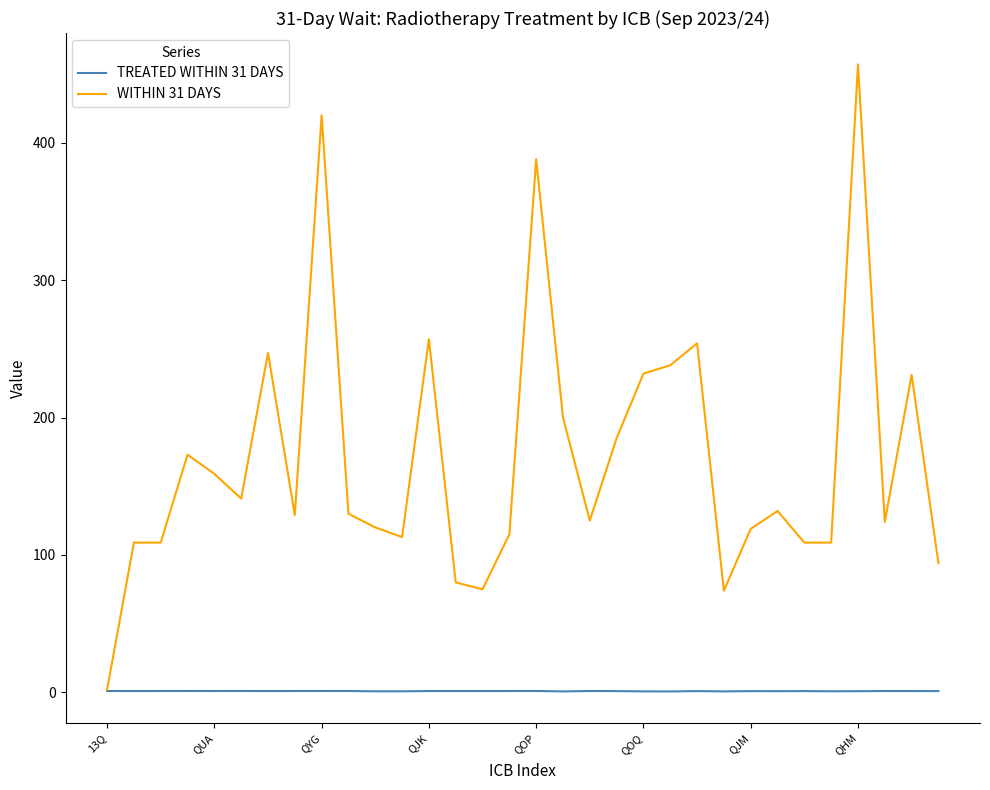

Which series has the widest spread of values?

WITHIN 31 DAYS